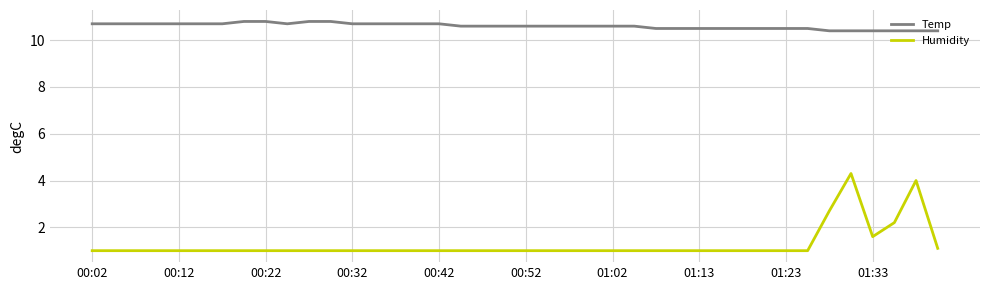

Is this an area chart (filled region under the line)?

No